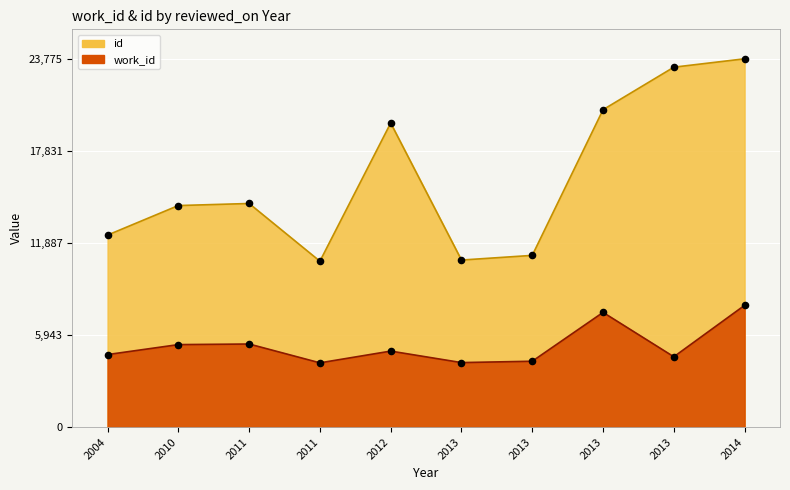

Which series reaches the maximum Y coordinate?

id